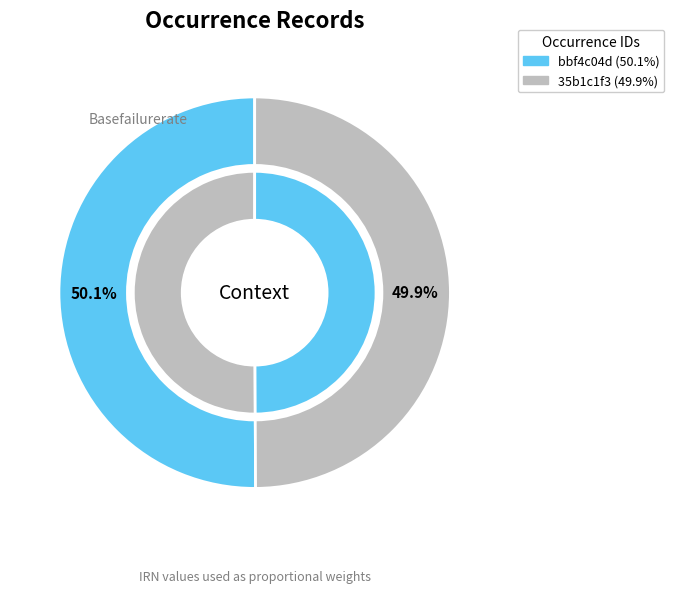

Which category has the smallest portion of the pie?

35b1c1f3-2a45-46ef-a402-e93d75002a5d